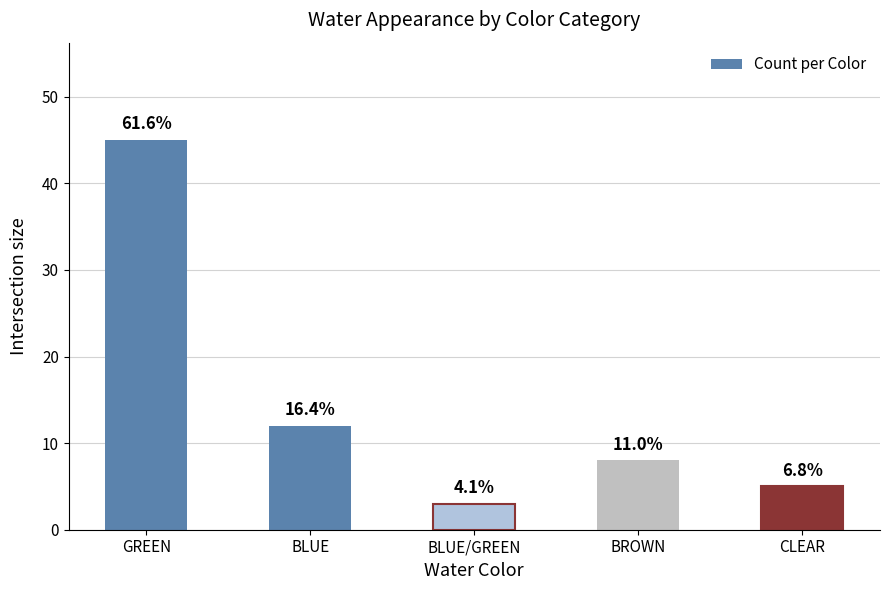

How many bars are there in total?

5